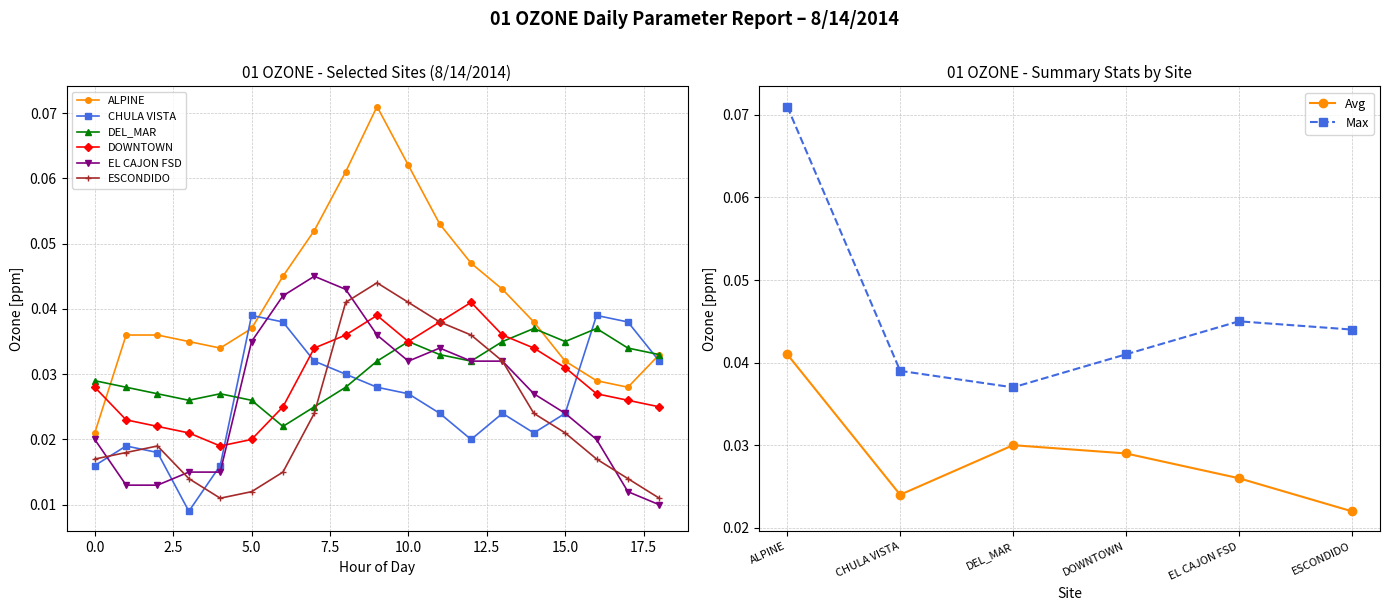

What is the maximum value shown in the chart?

0.1